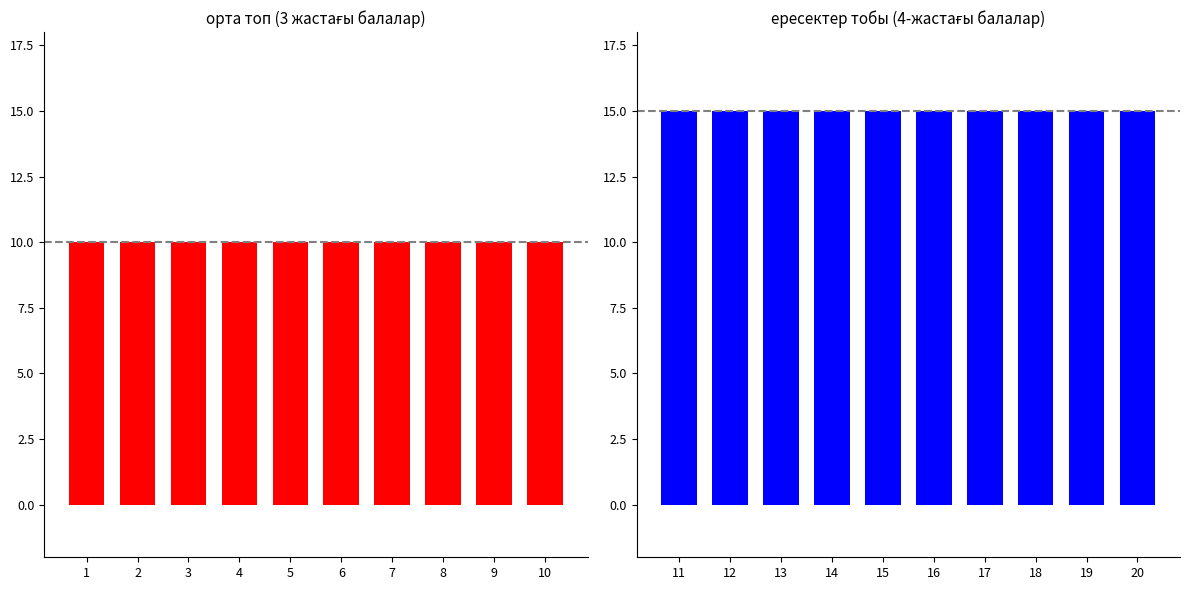

Reading left to right, extract all data points from this chart.

орта топ (экземпляр саны): 10	10	10	10	10	10	10	10	10	10
ересектер тобы (экземпляр саны): 15	15	15	15	15	15	15	15	15	15